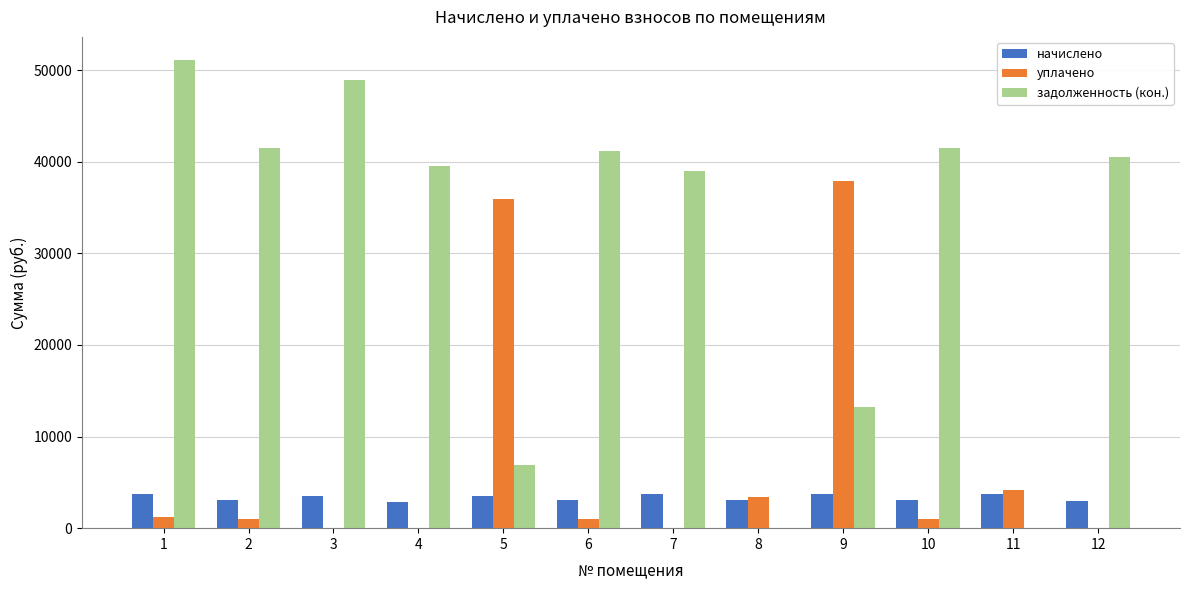

What is the sum of all уплачено values?

85717.7